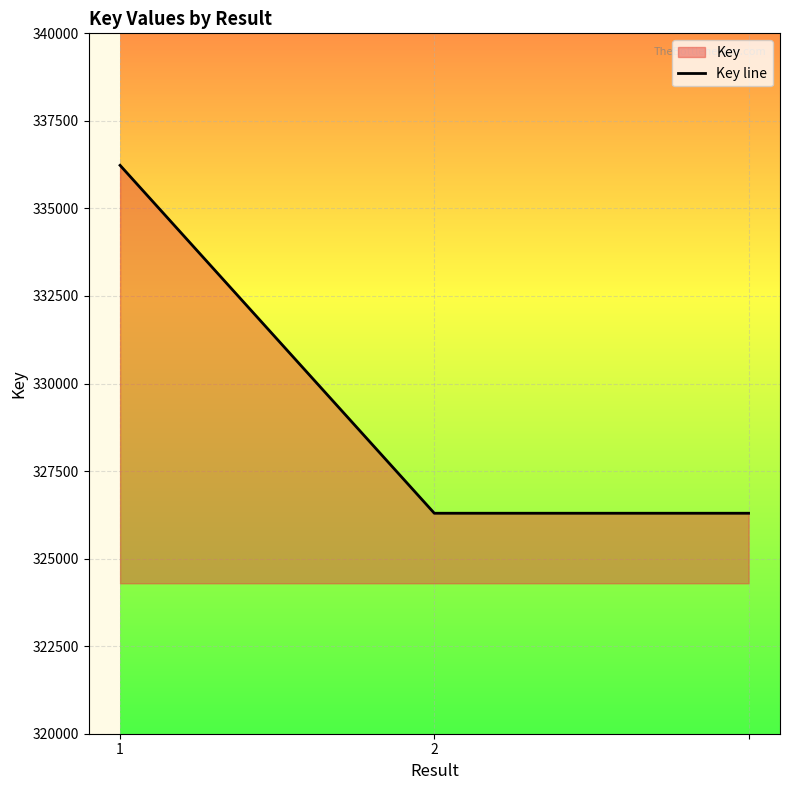

What is the average value?

329608